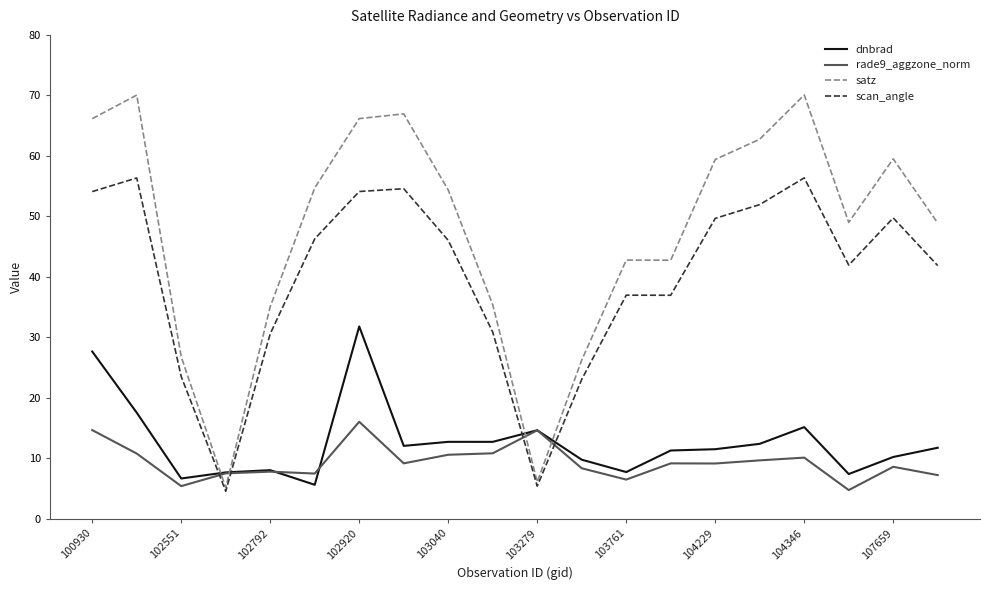

What is the lowest value of the rade9_aggzone_norm series?

4.7